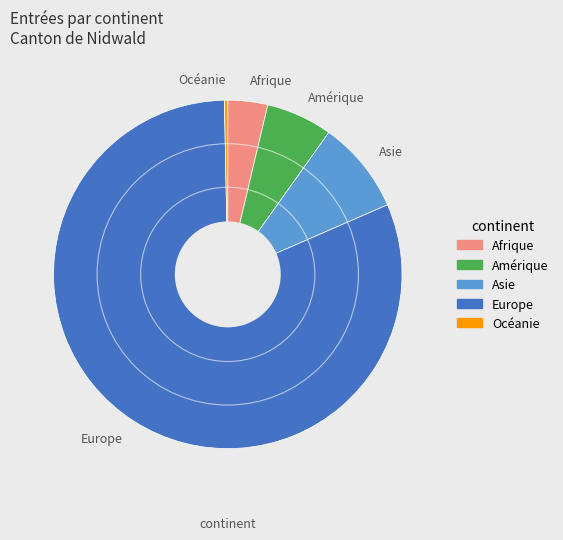

Rank the categories by value from highest to lowest.

Europe, Asie, Amérique, Afrique, Océanie